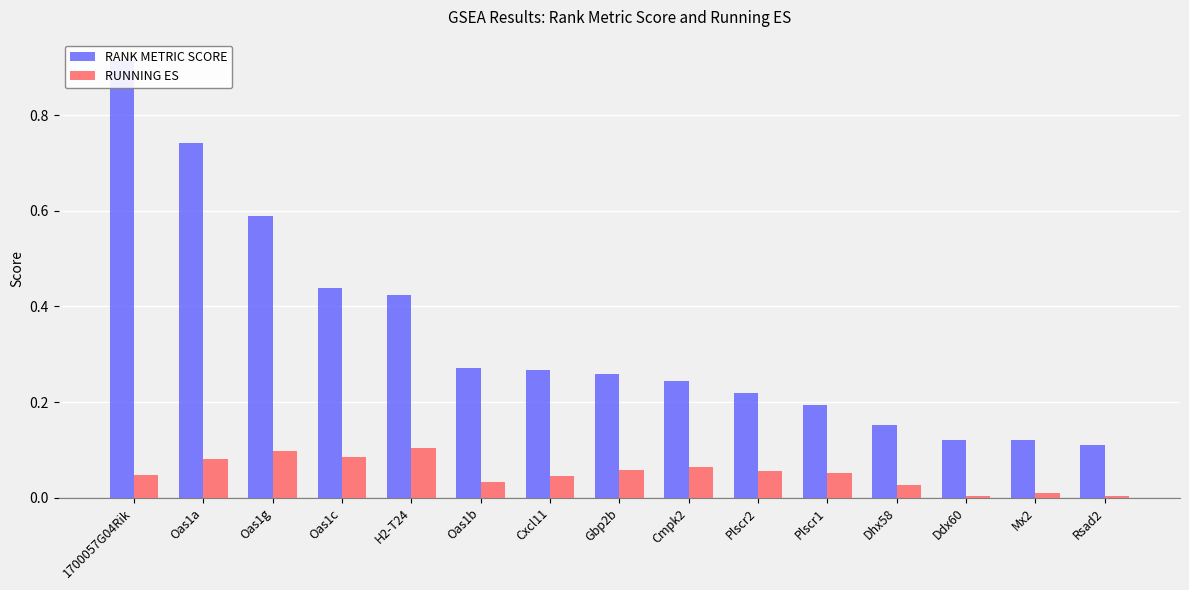

At which category is the sum across all series the highest?

1700057G04Rik